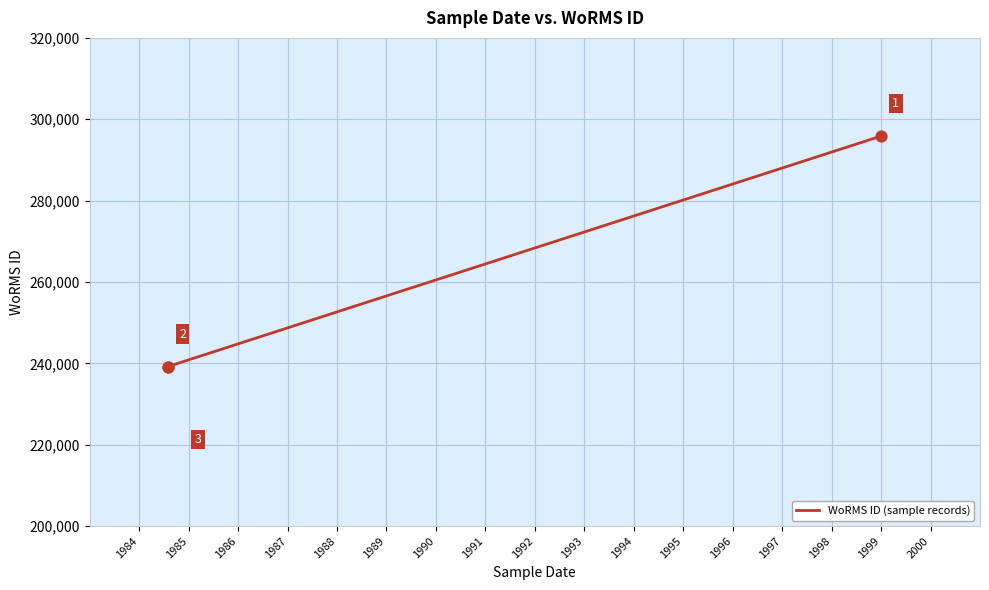

Approximately how many times larger is the value at 1986 compared to 1985?

1.0